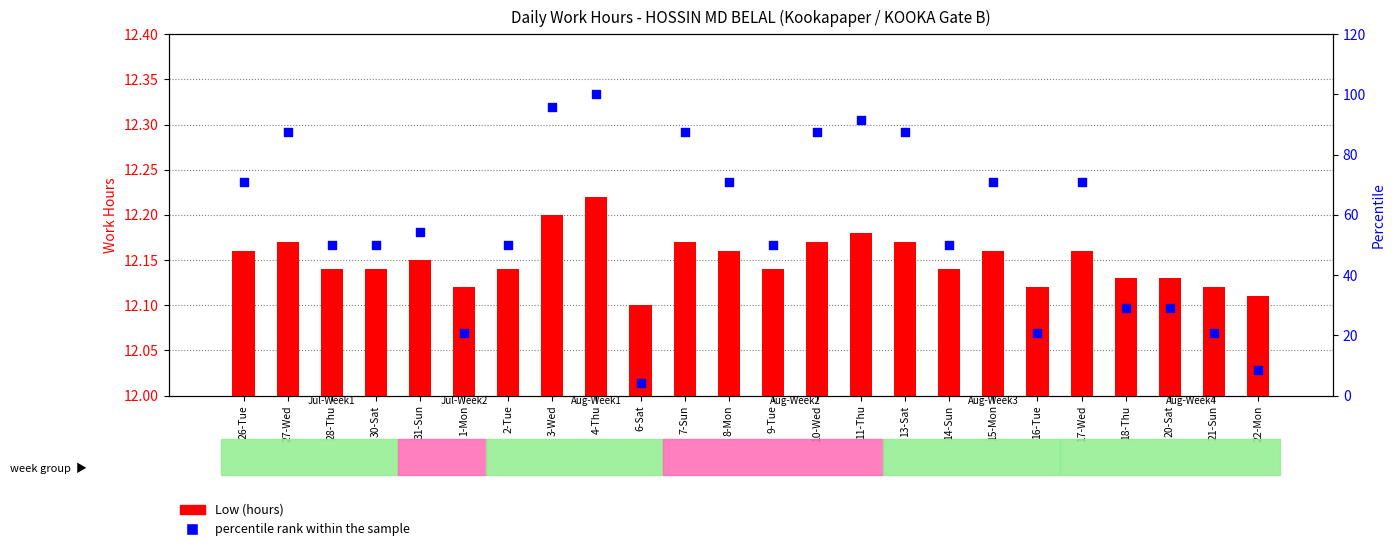

What are all the series names shown in the legend?

Low (hours), percentile rank within the sample